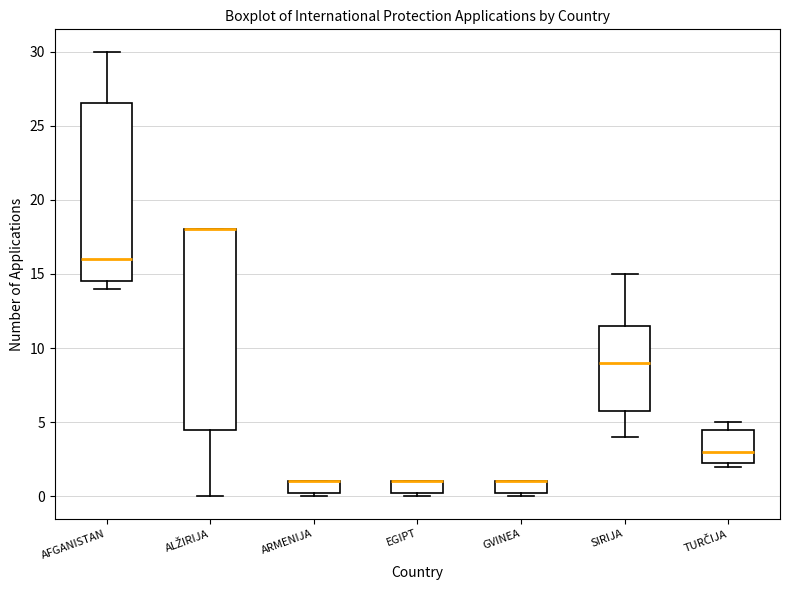

Where is the upper edge of the box for AFGANISTAN on the y-axis? The values are not printed on the chart, so give them approximately, as read against the axis.

26.5